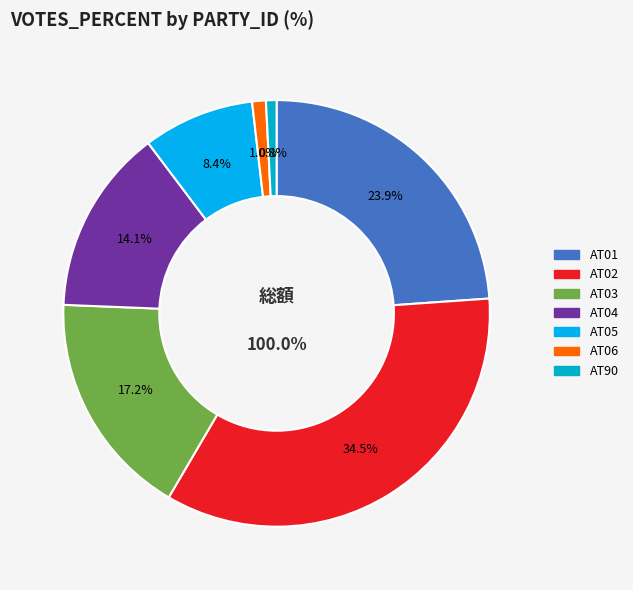

Rank the categories by value from lowest to highest.

AT90, AT06, AT05, AT04, AT03, AT01, AT02